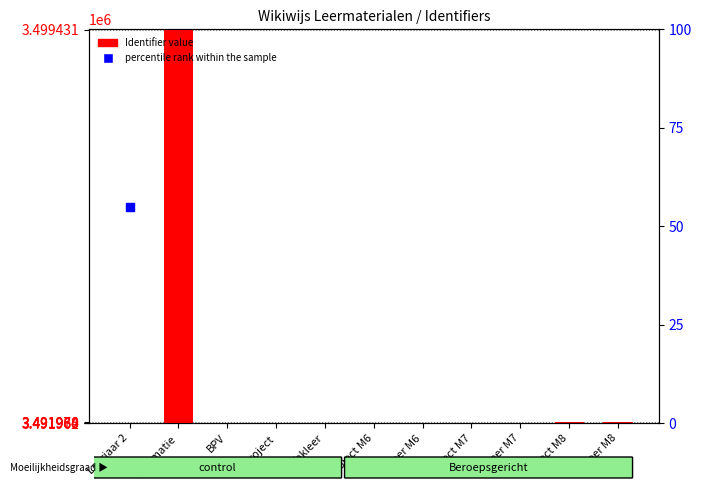

Approximately how many times larger is the value at Vakleer M8 compared to Project M8?

1.0